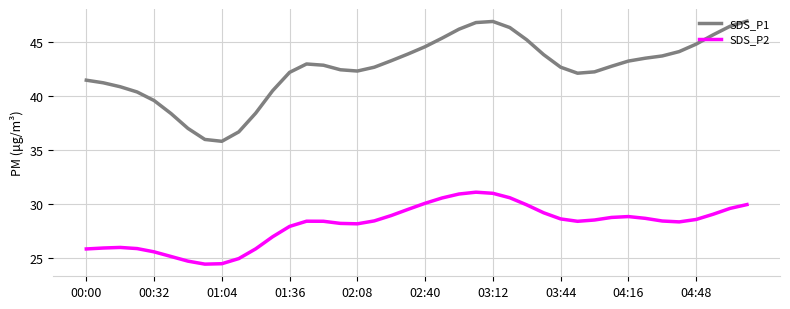

What is the minimum value for SDS_P1?

35.8